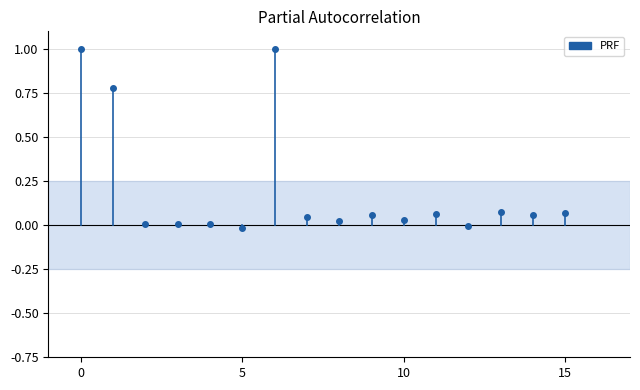

What is the difference between the values at 0 and 5?

1